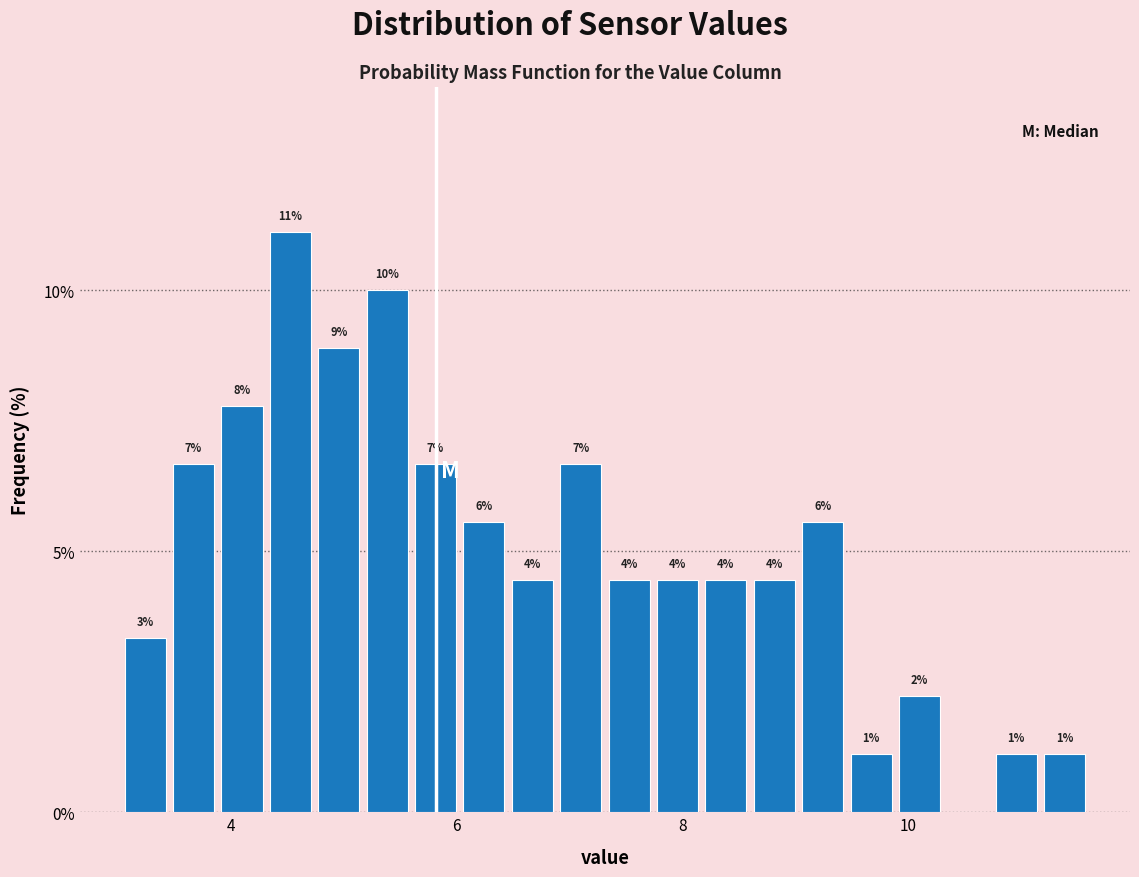

Around what value on the x-axis is the tallest bar? Give the approximate position of its centre, as read against the axis.

4.6